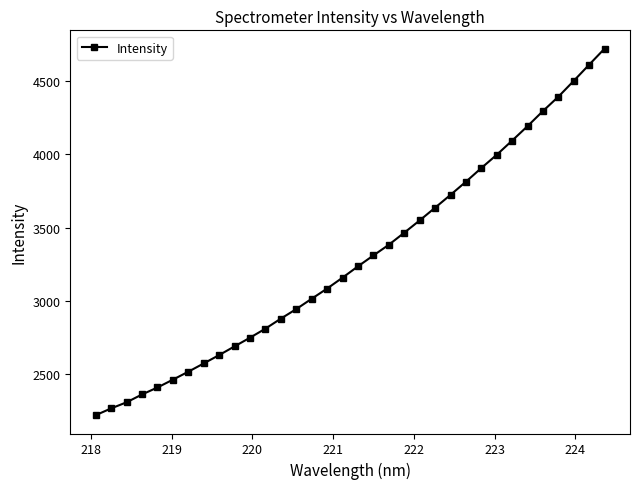

What is the average value?

3291.3